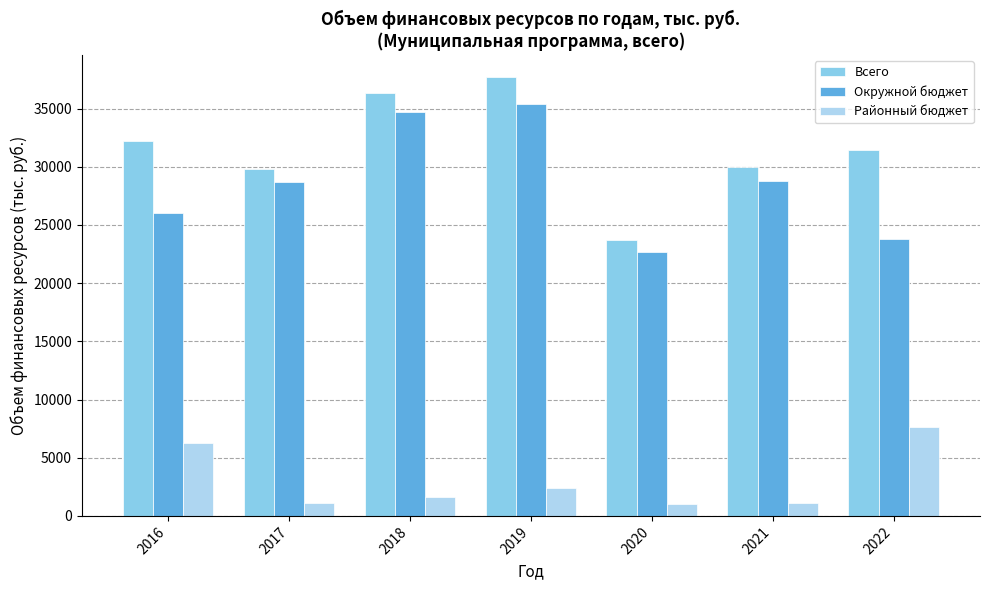

Where does the Всего series first go above 31446?

2016